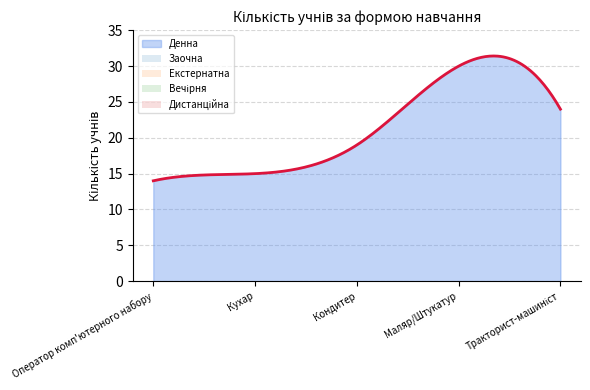

What position from the right is Маляр/Штукатур?

2